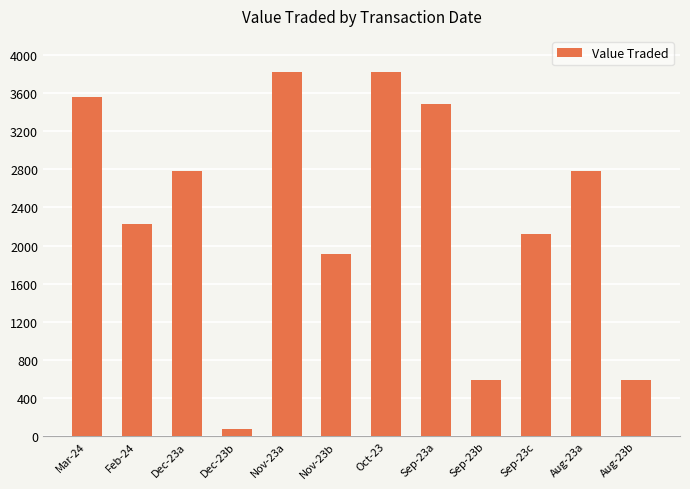

Is it true that the value at Sep-23b is 591?

True